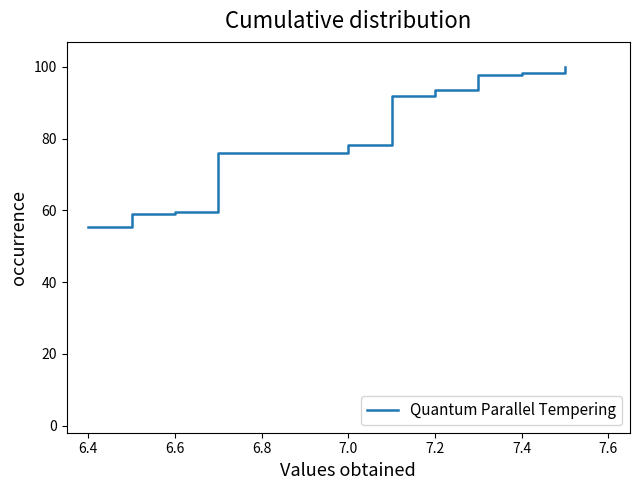

What is the difference between the maximum and minimum values?

44.7